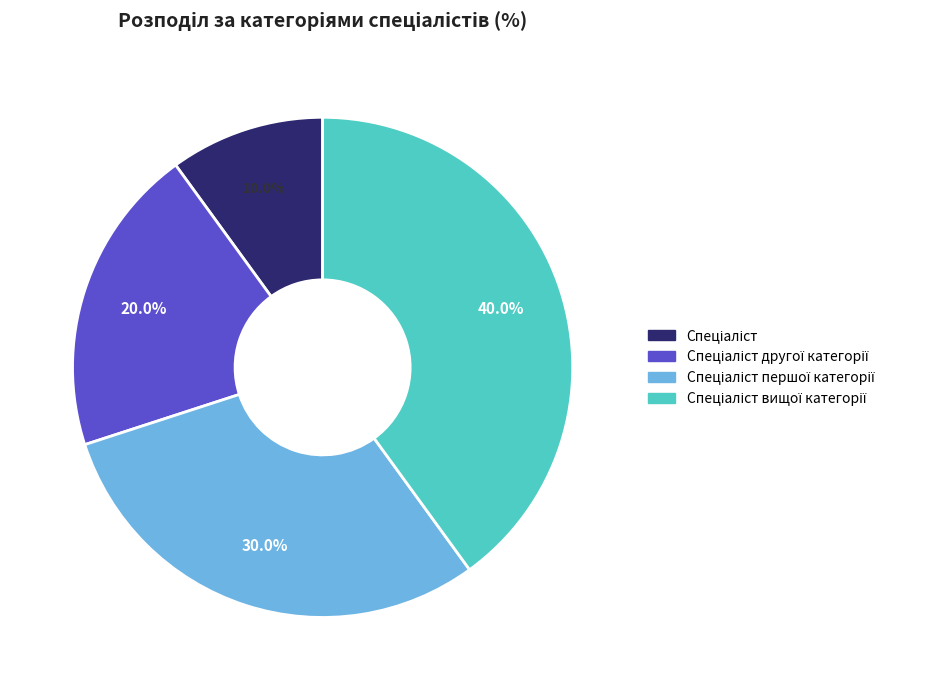

Is there any slice that represents more than half of the pie?

No